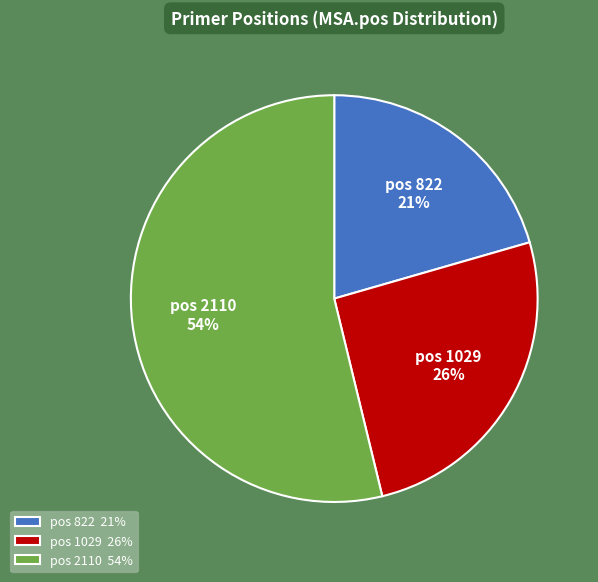

True or false: pos 1029 26% accounts for 26% of the total.

True